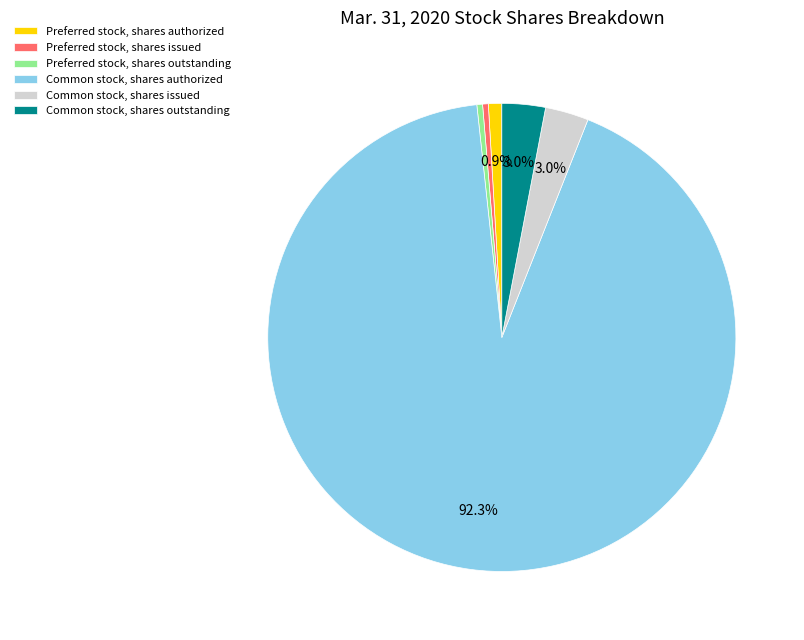

Which slice represents more than half of the pie?

Common stock, shares authorized